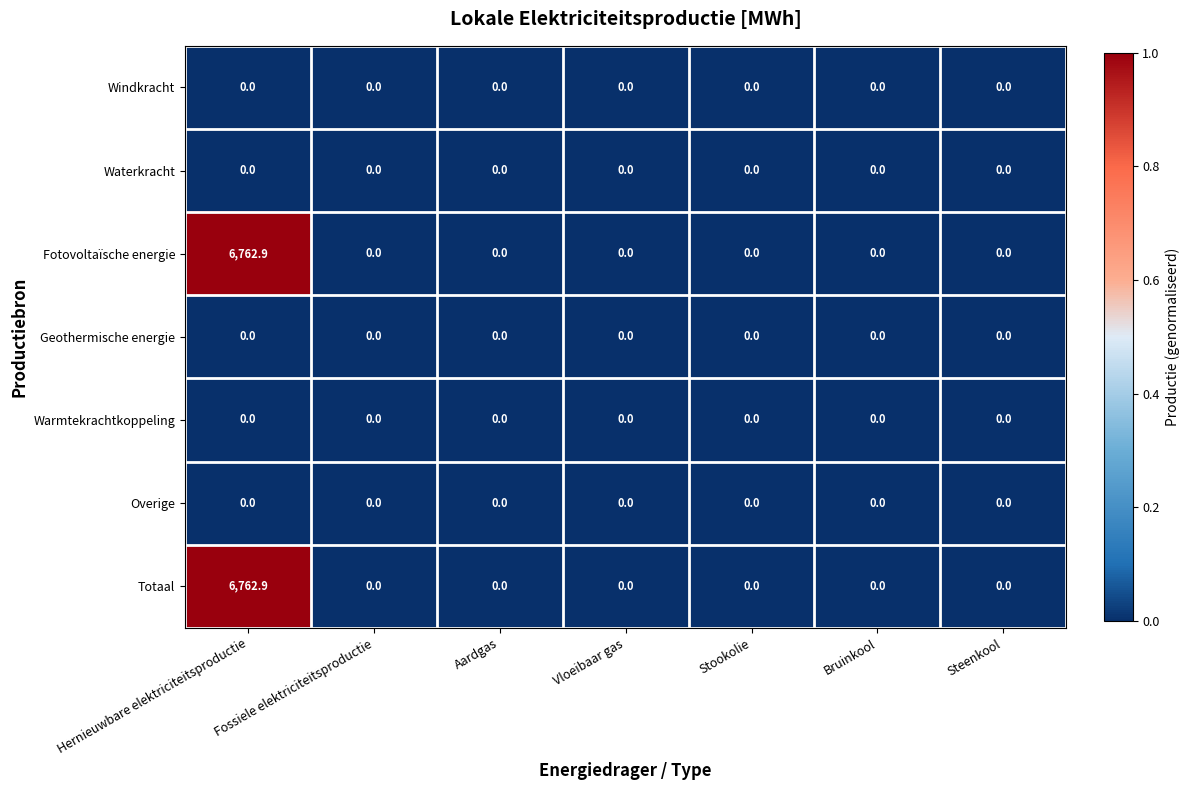

The value of Fotovoltaïsche energie at Steenkool is -2816.3. True or false?

False